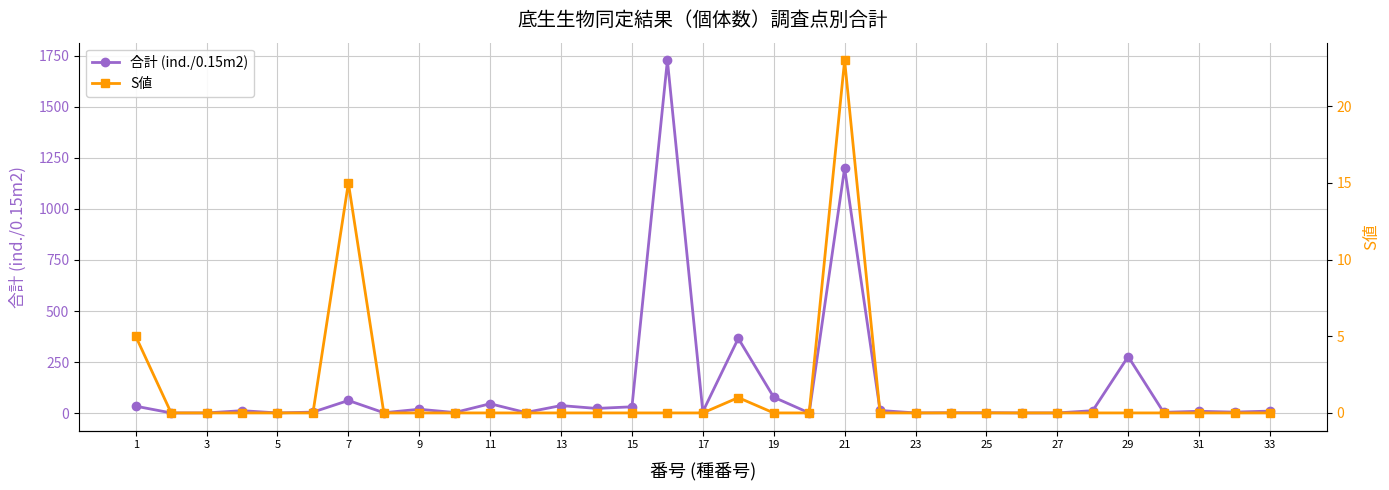

List the series in order of their overall mean, highest first.

合計 (ind./0.15m2), S値